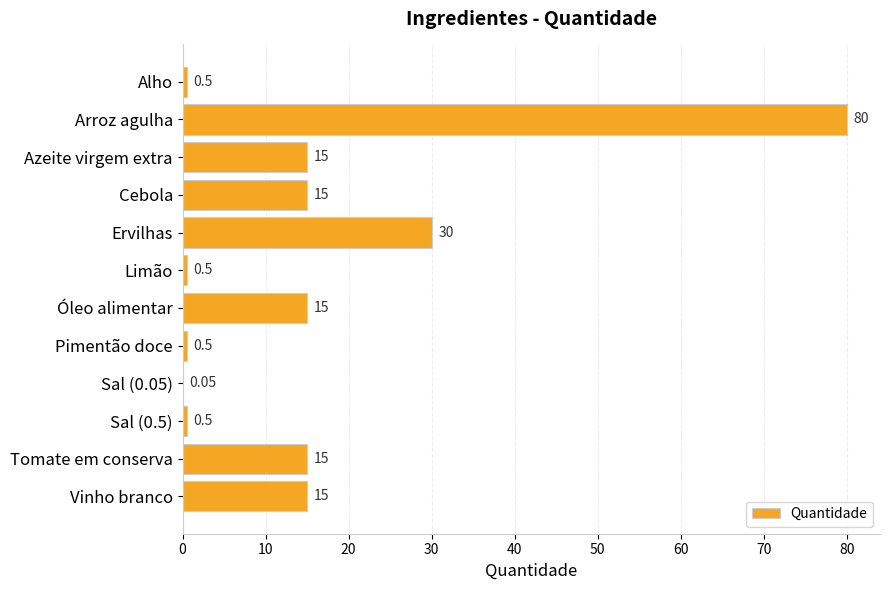

What is the sum of all values?

187.1